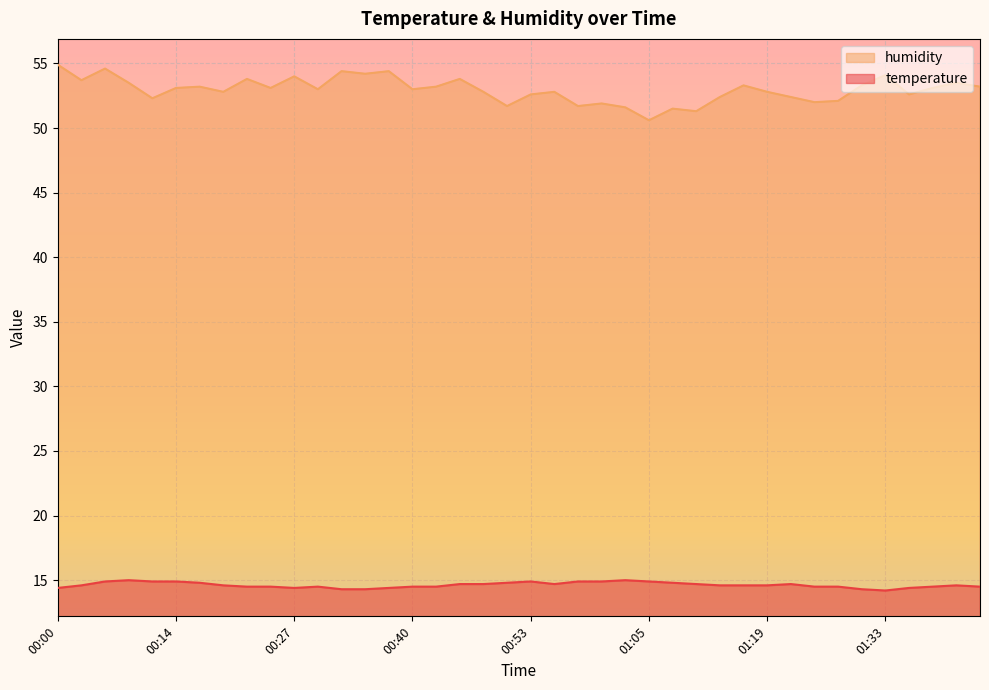

At which label is humidity closest to 52?

01:24